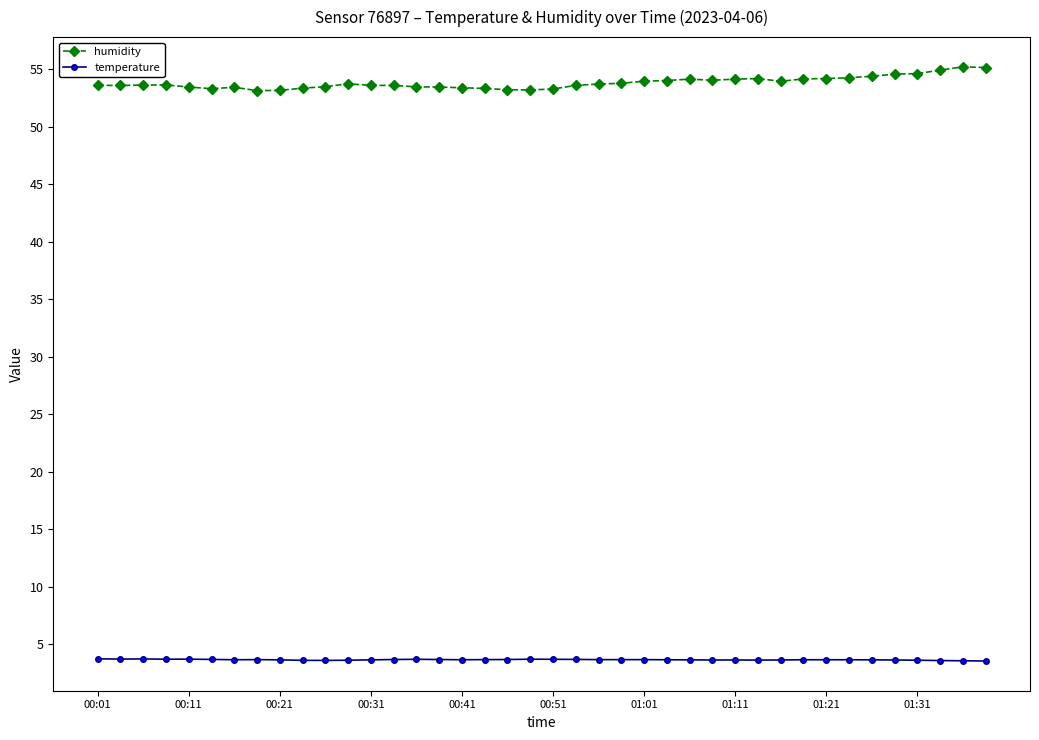

At how many categories does at least one series exceed 45?

40